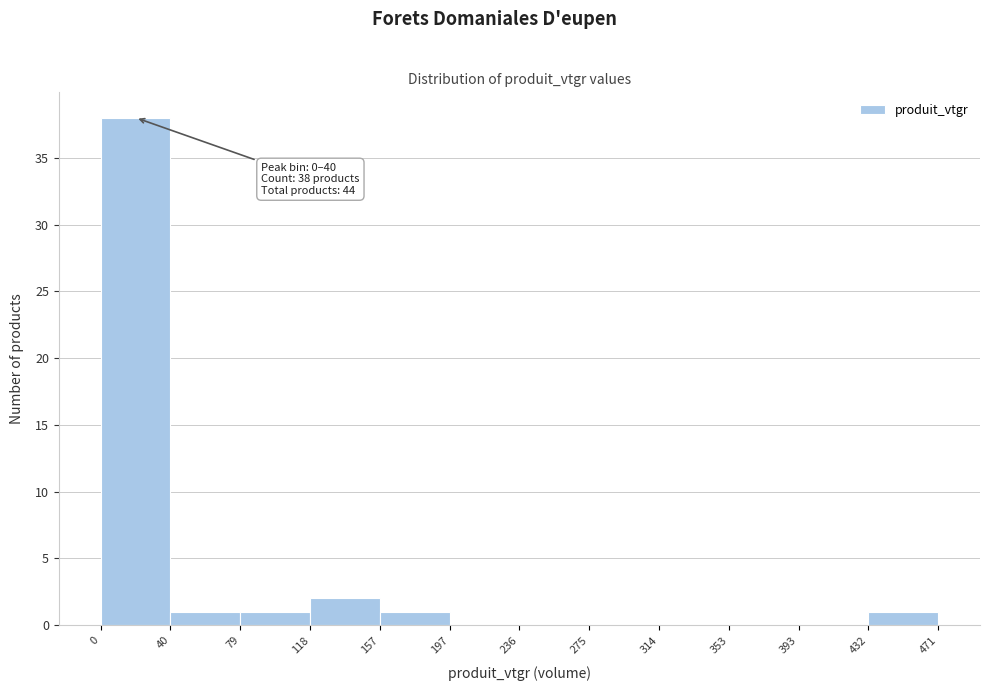

Over which range of the x-axis is the bar tallest?

0 to 40